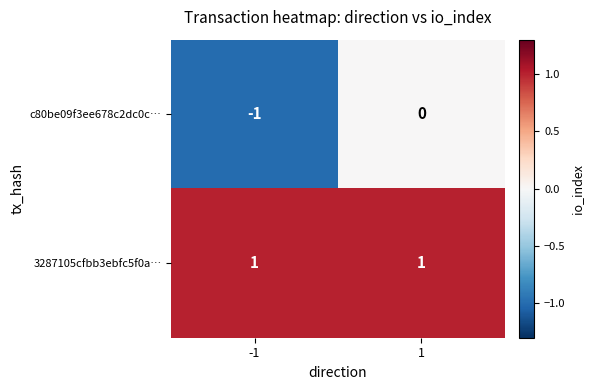

Reading left to right, extract all data points from this chart.

c80be09f3ee678c2dc0c…: -1	0
3287105cfbb3ebfc5f0a…: 1	1